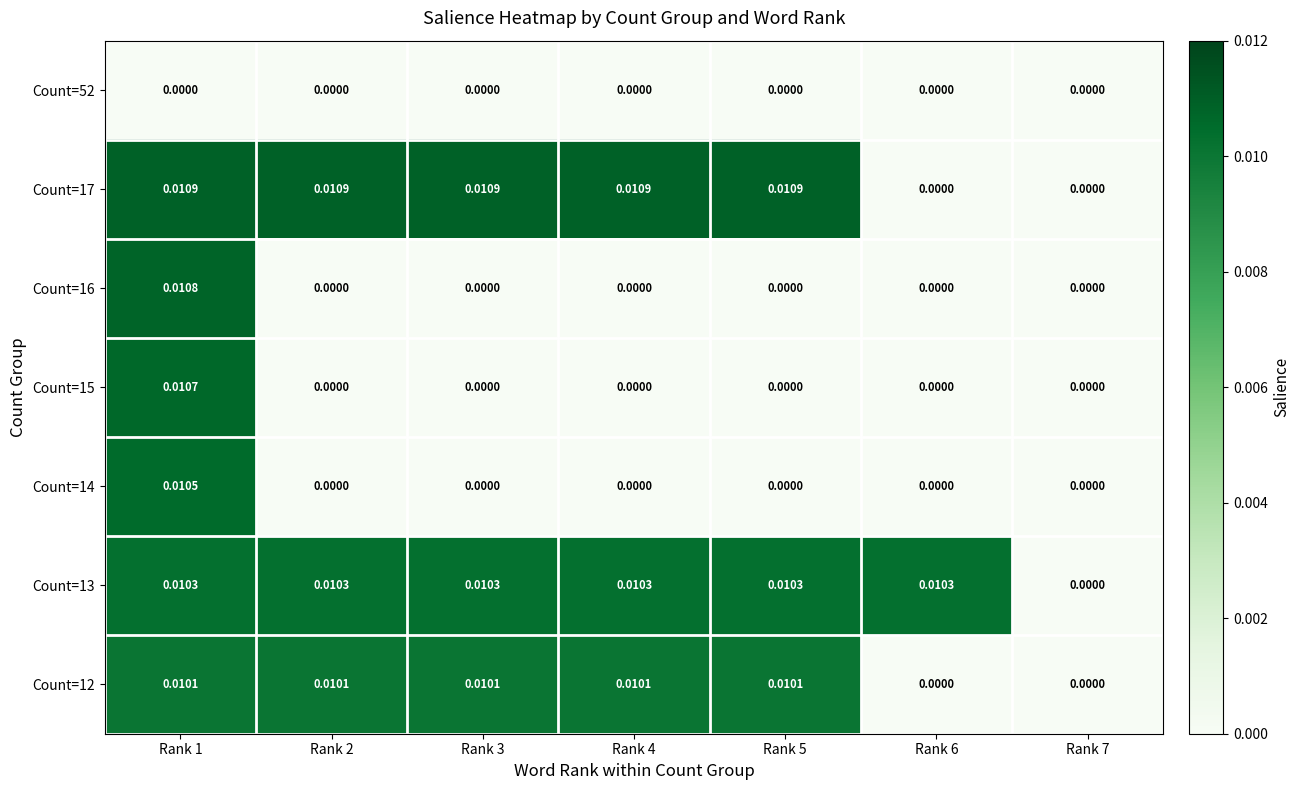

At which category is the sum across all series the highest?

Rank 1